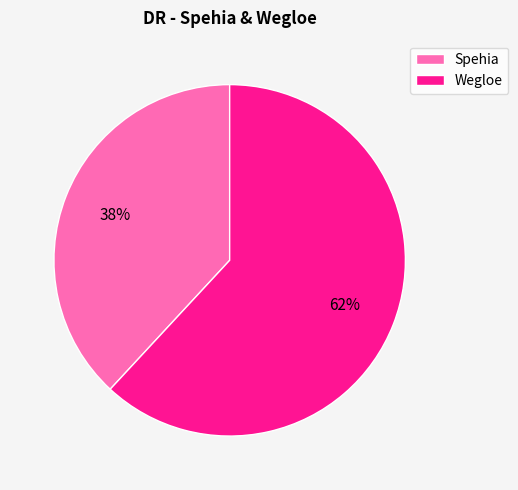

To the nearest percent, what is the difference between the Wegloe and Spehia slice percentages?

24%